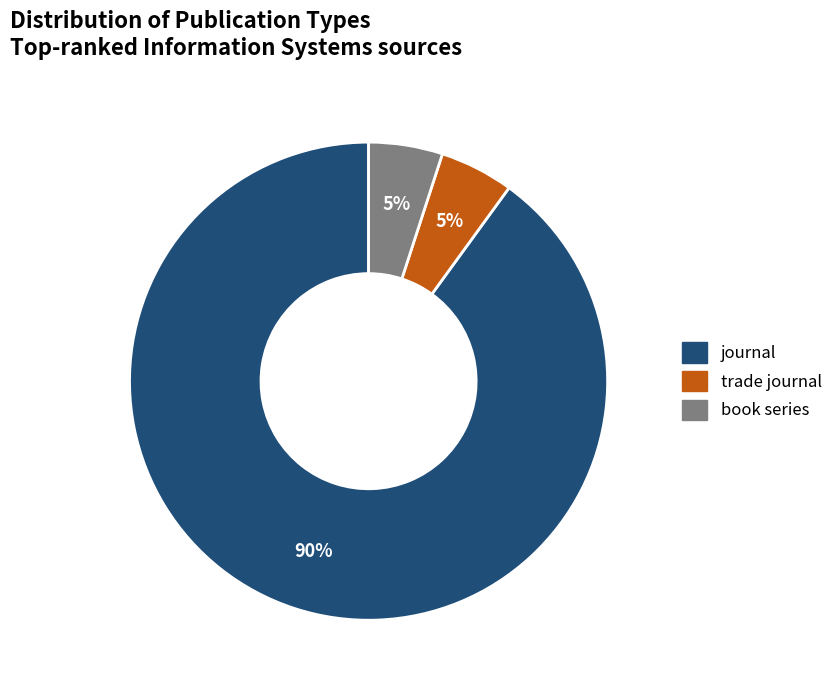

Which slice is the largest?

journal